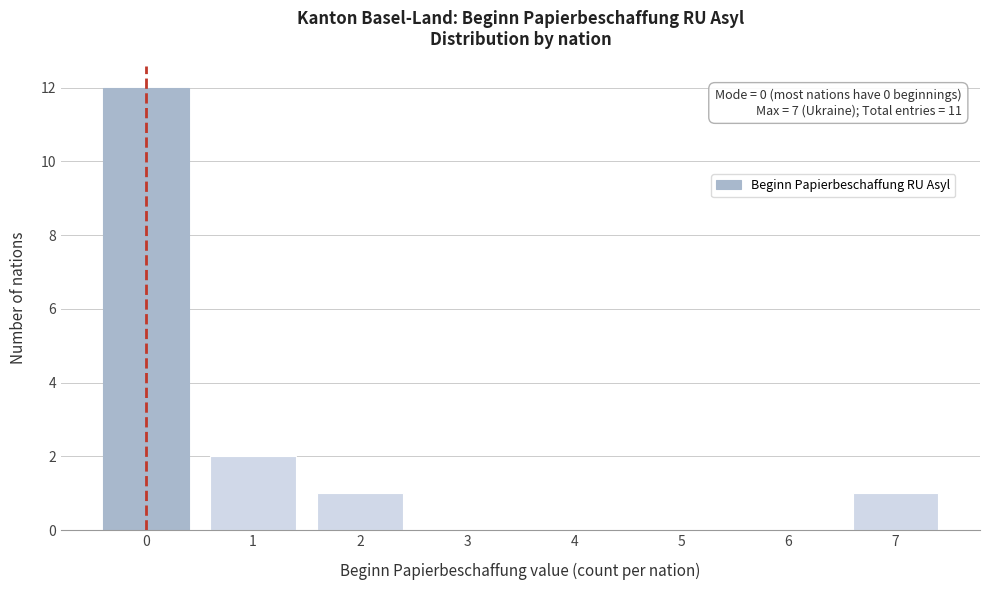

Which range on the x-axis has the tallest bar?

-0.5 to 0.5